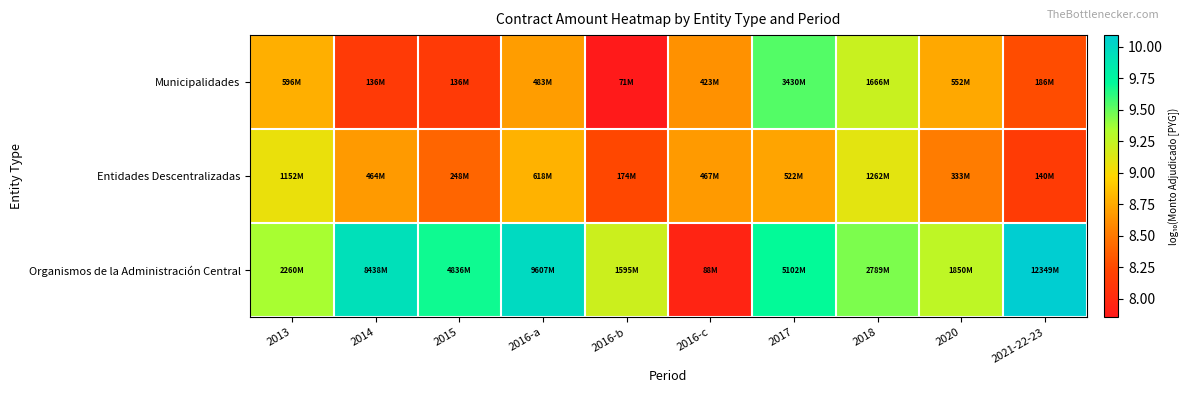

Rank the series by their maximum value, from lowest to highest.

Entidades Descentralizadas, Municipalidades, Organismos de la Administración Central